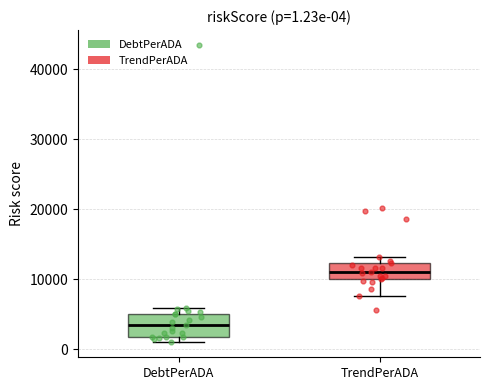

Comparing the boxes themselves (not the whiskers), which one is the tallest?

DebtPerADA